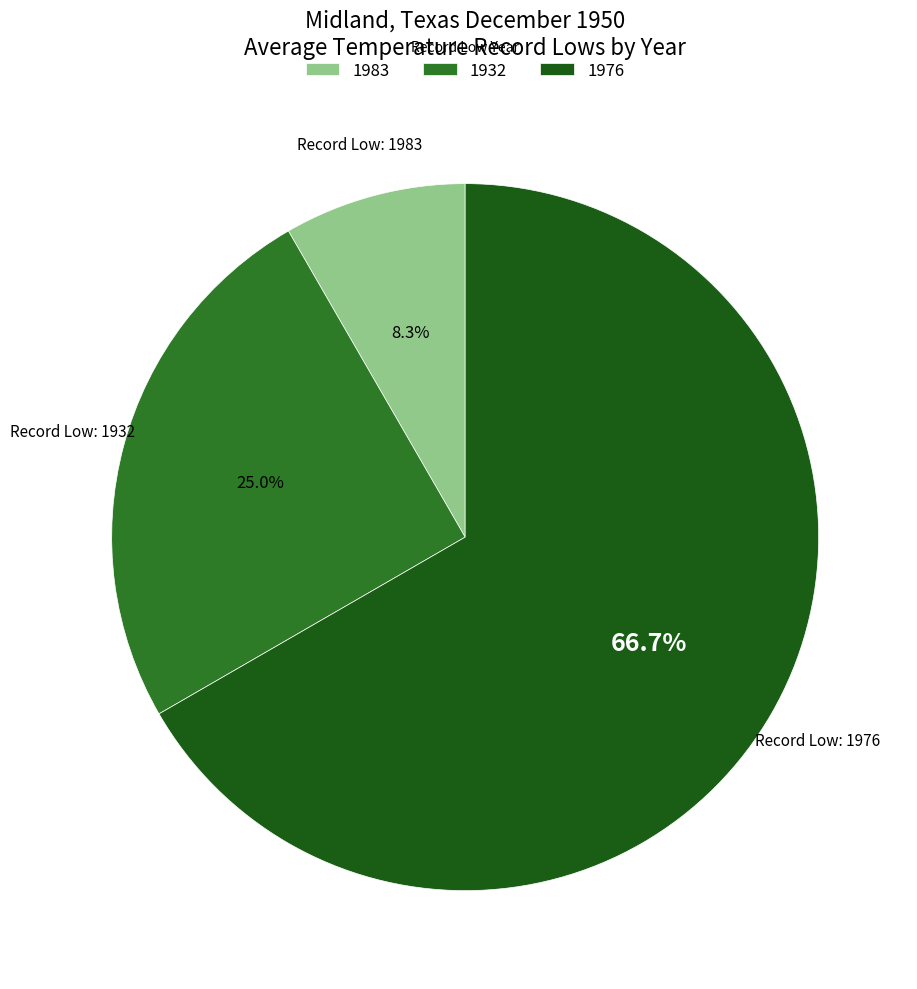

The 1932 slice represents 1% of the pie. True or false?

False